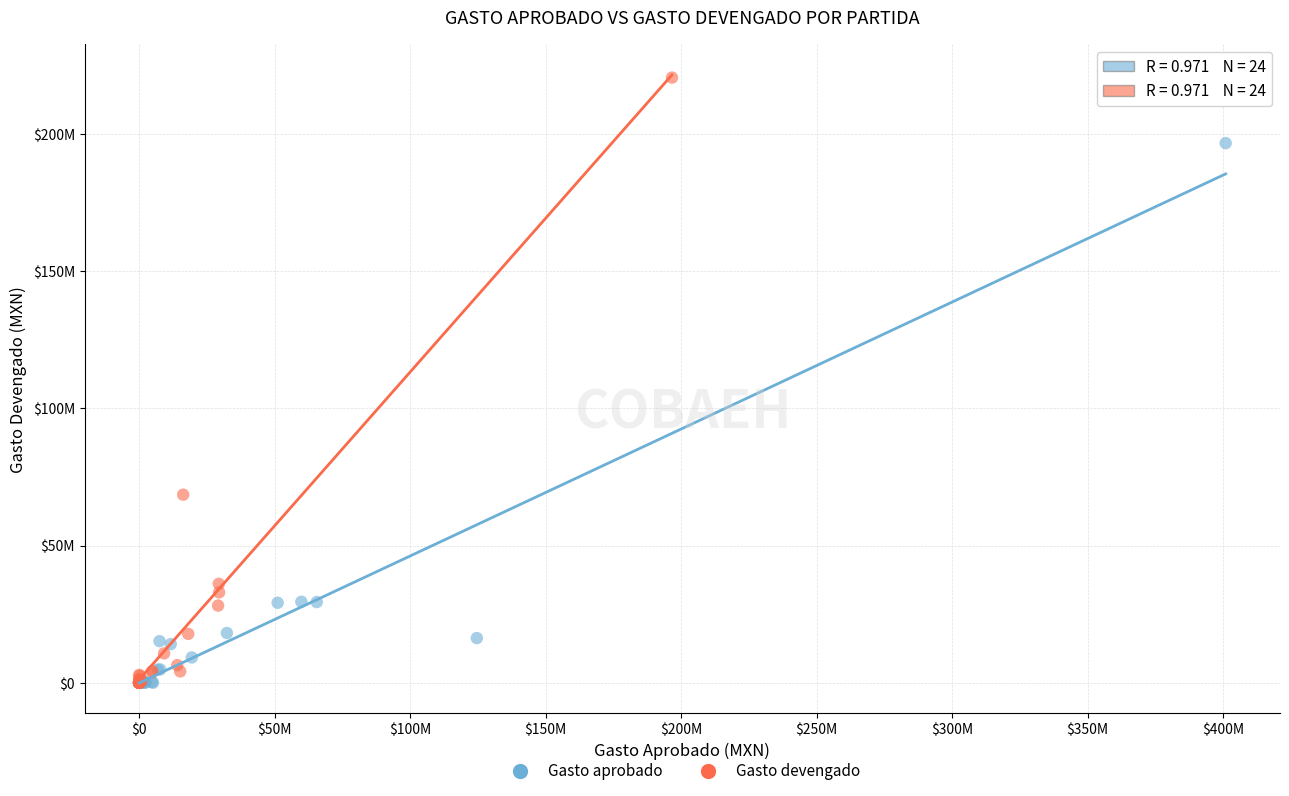

Which series contains the highest Y value?

Gasto devengado